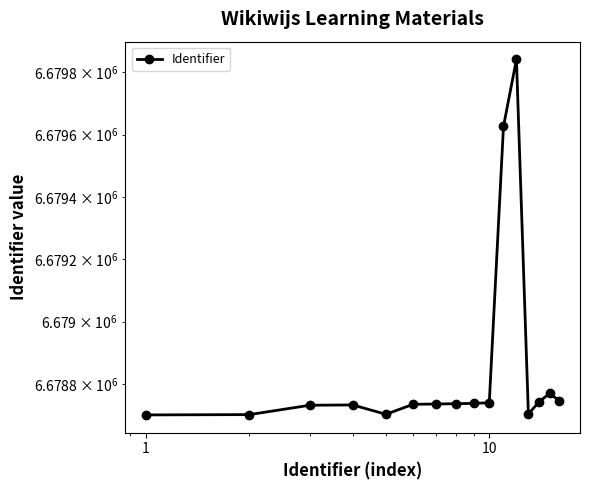

Count the number of values greater than 6678737.

7